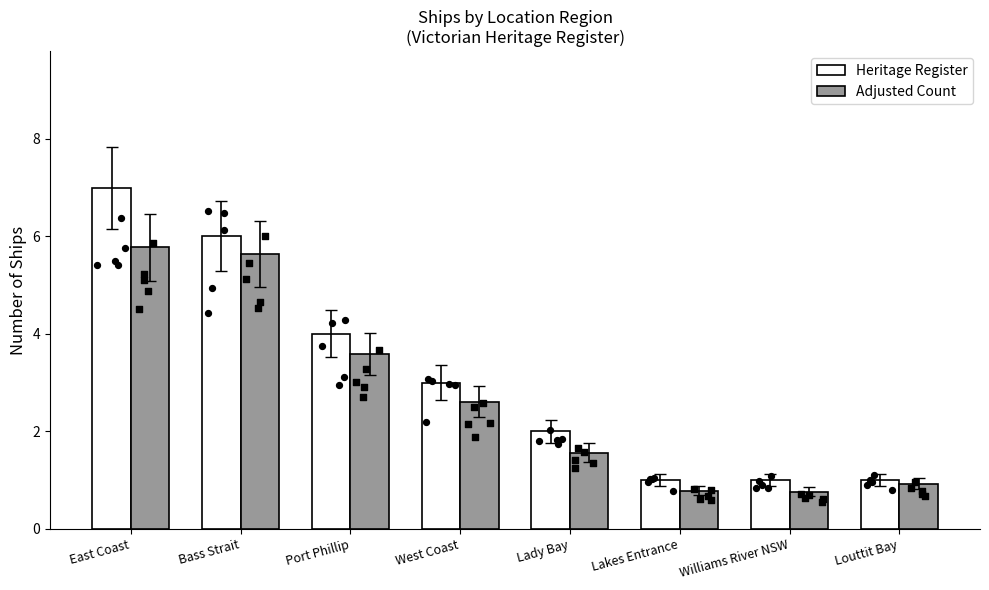

At how many categories does at least one series exceed 5?

2